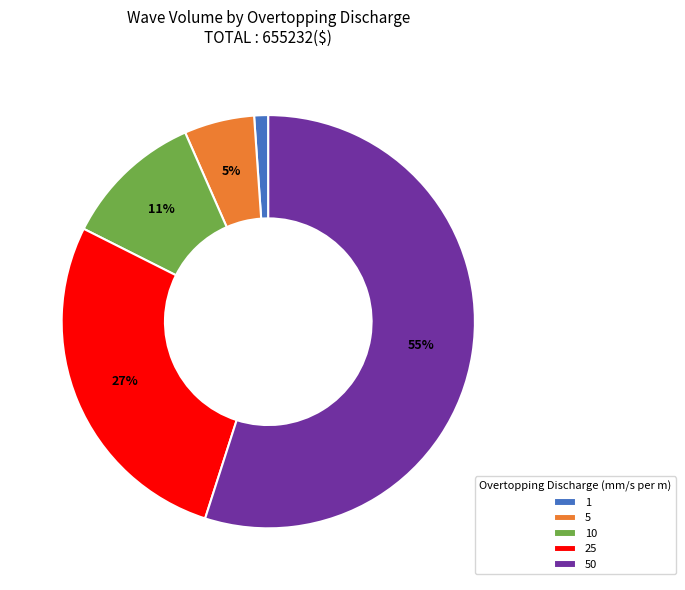

Is 1 the majority of the pie?

No